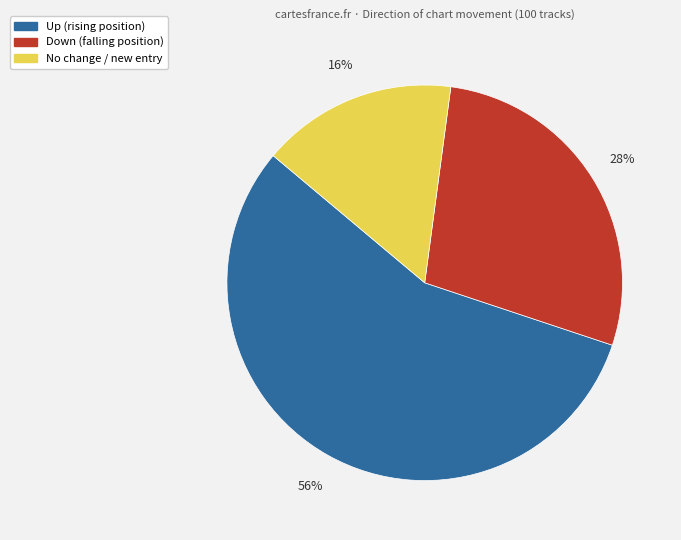

Count the number of slices in the pie.

3